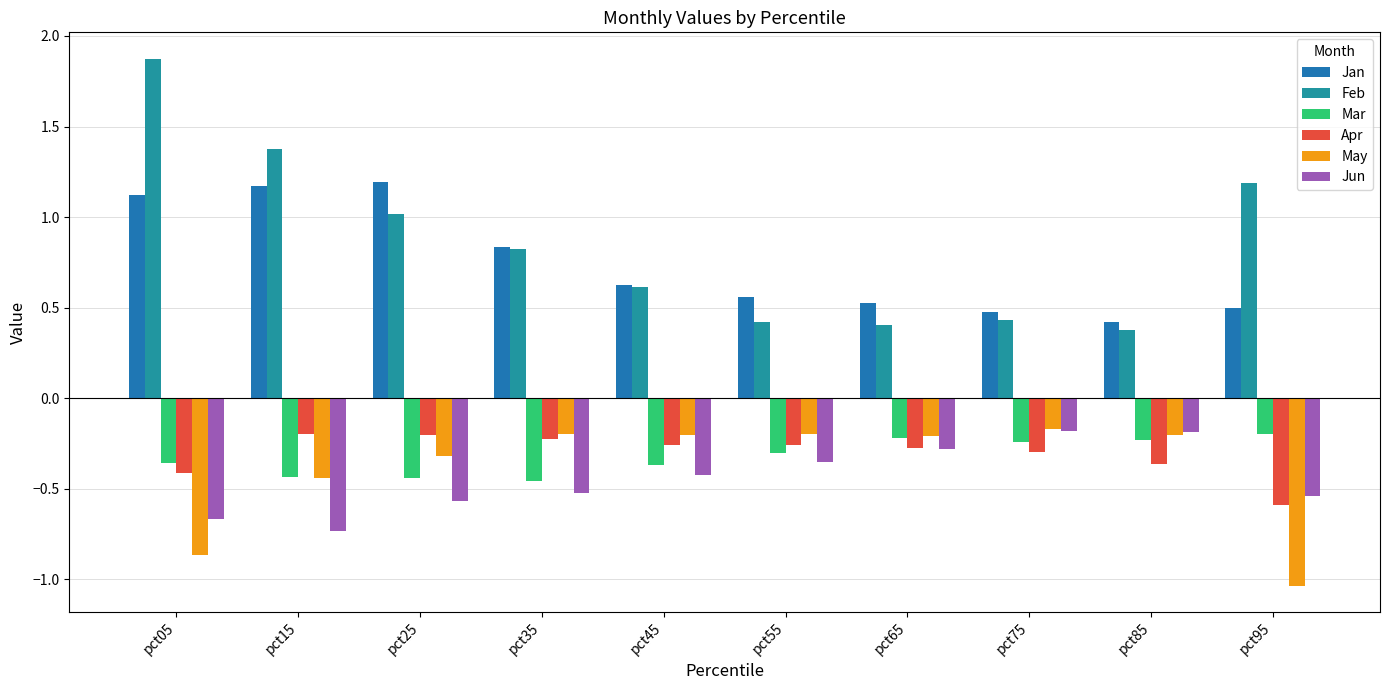

What is the spread (max minus min) of values at pct35?

1.4